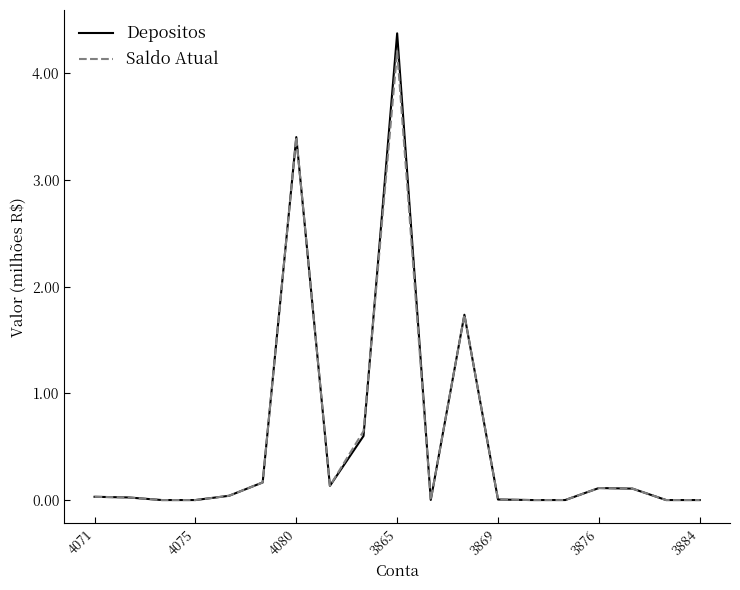

Rank the series by their maximum value, from highest to lowest.

Depositos, Saldo Atual